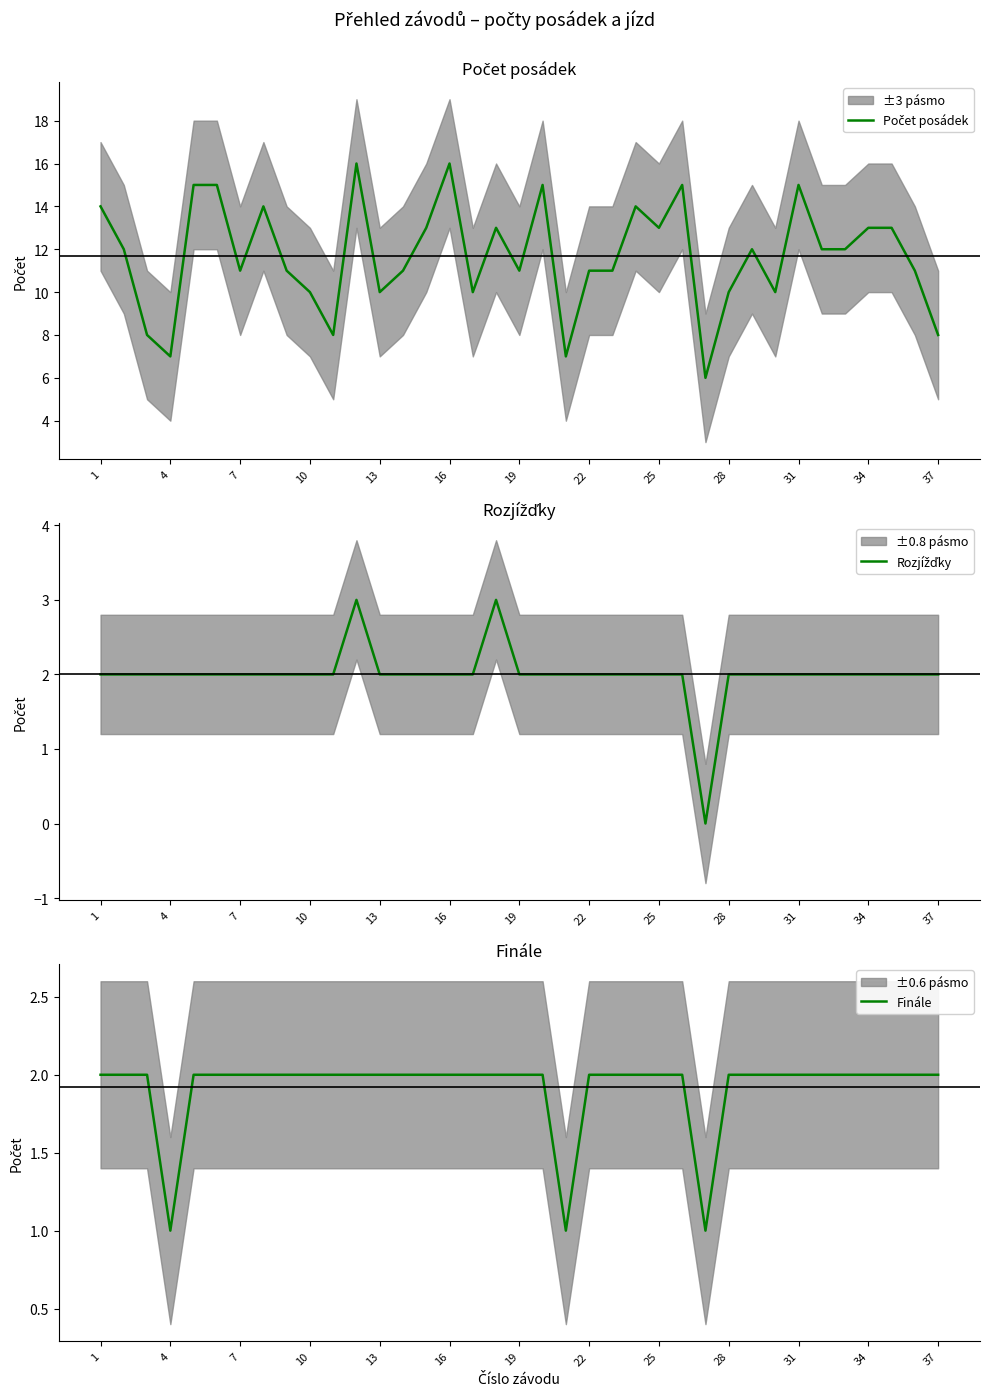

Is it true that Finále equals 3 at 7?

False